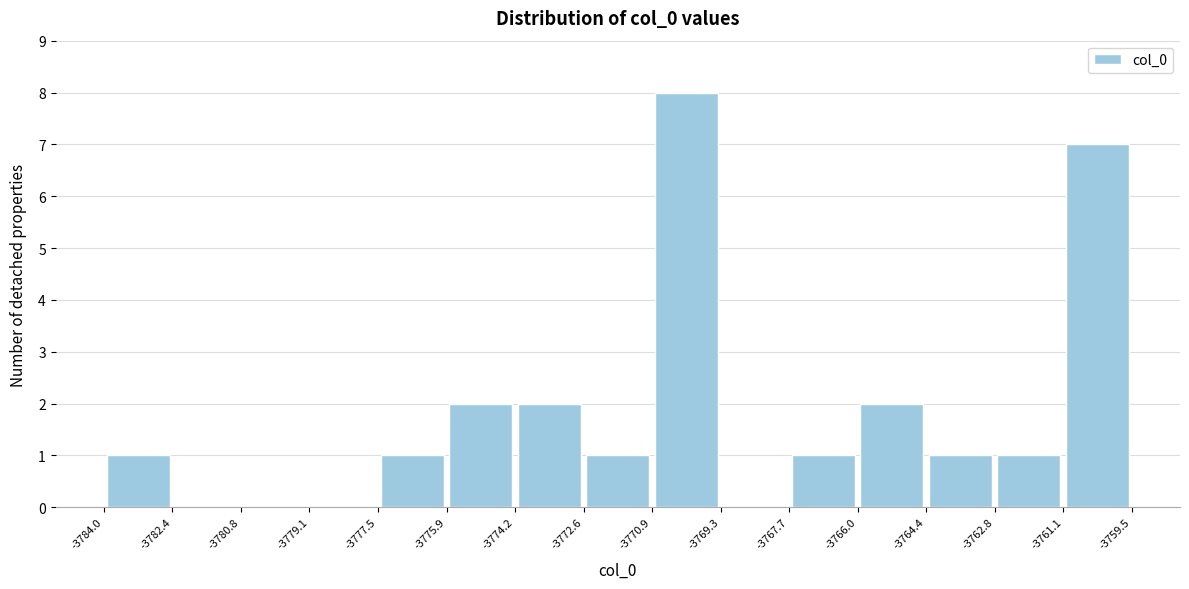

How tall is the bar that spans -3784.0 to -3782.4 on the x-axis? The values are not printed on the chart, so give them approximately, as read against the axis.

1